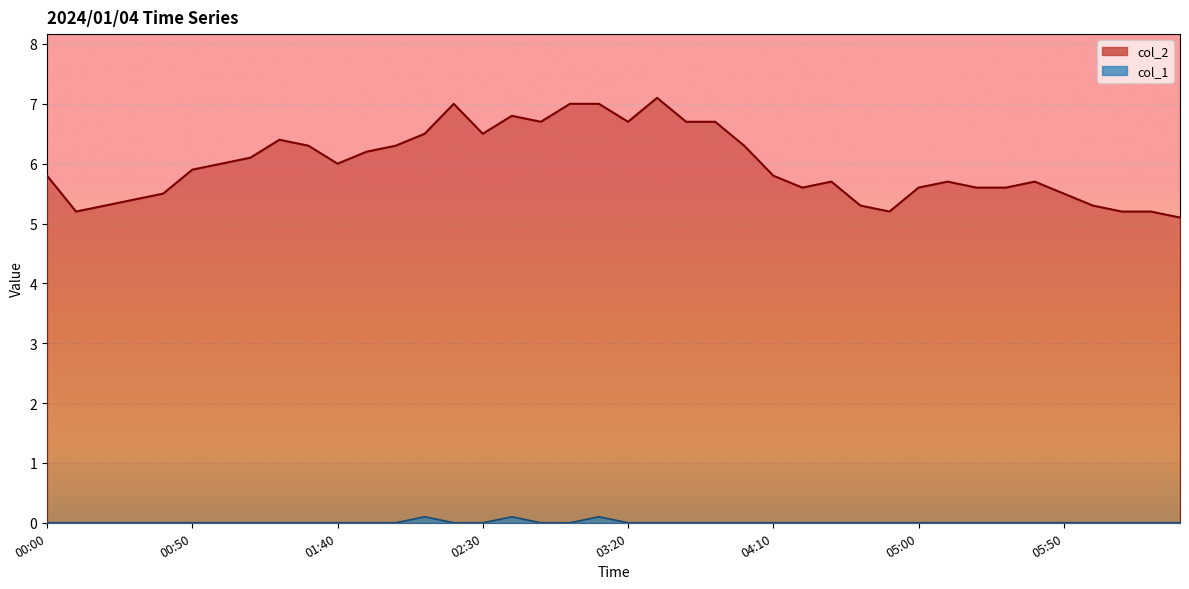

What is the sum of all col_1 values?

0.3